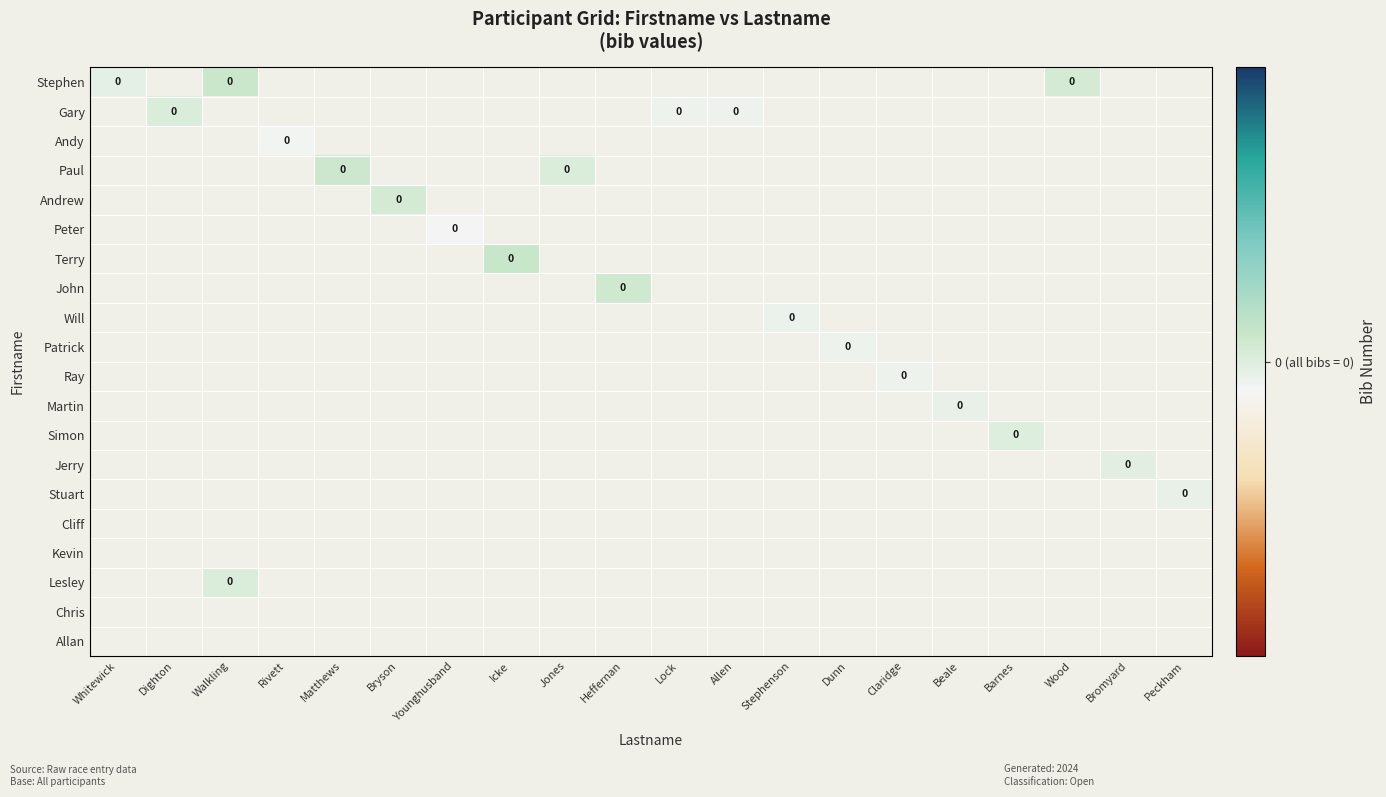

Is the value of Allan at Dunn greater than the value of Kevin at Younghusband?

No